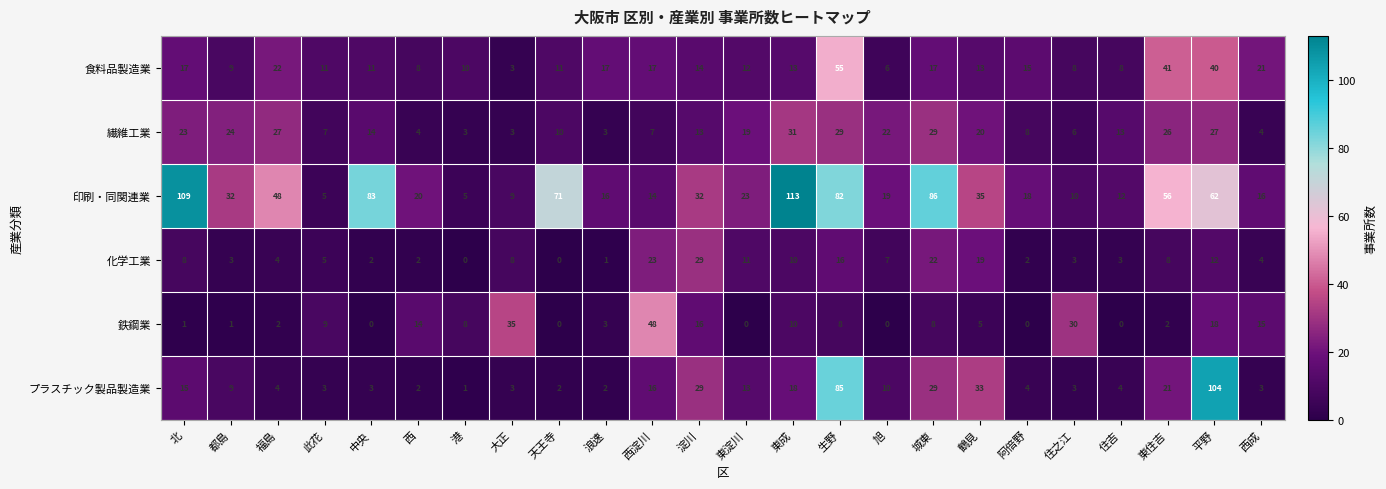

Which series has the widest spread of values?

印刷・同関連業